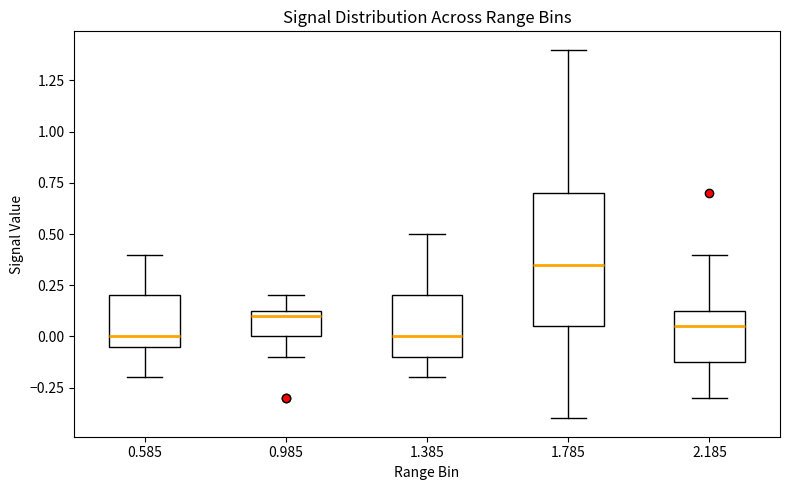

Reading left to right, read every box against the y-axis: the position of its median line, the range the box covers, and the ends of its whiskers. The values are not printed on the chart, so give them approximately, as read against the axis.

0.585: median 0.00, box -0.05 to 0.20, whiskers -0.20 to 0.40
0.985: median 0.10, box 0.00 to 0.15, whiskers -0.10 to 0.20
1.385: median 0.00, box -0.10 to 0.20, whiskers -0.20 to 0.50
1.785: median 0.35, box 0.05 to 0.70, whiskers -0.40 to 1.40
2.185: median 0.05, box -0.10 to 0.15, whiskers -0.30 to 0.40